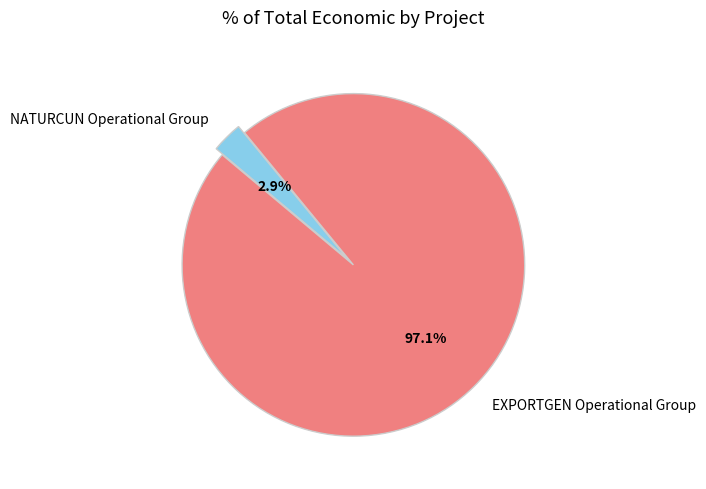

How many slices are in this pie chart?

2